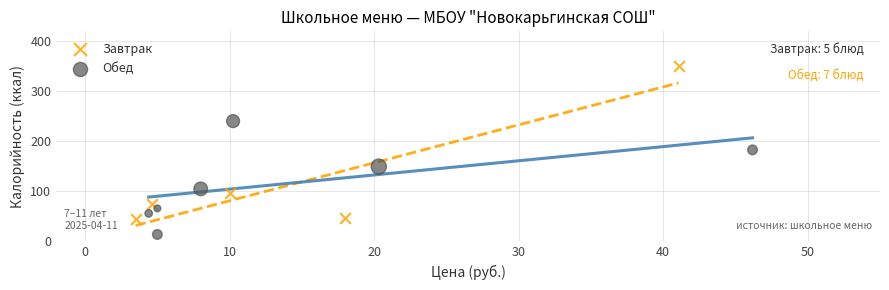

Which series has the widest spread of Y values?

Завтрак